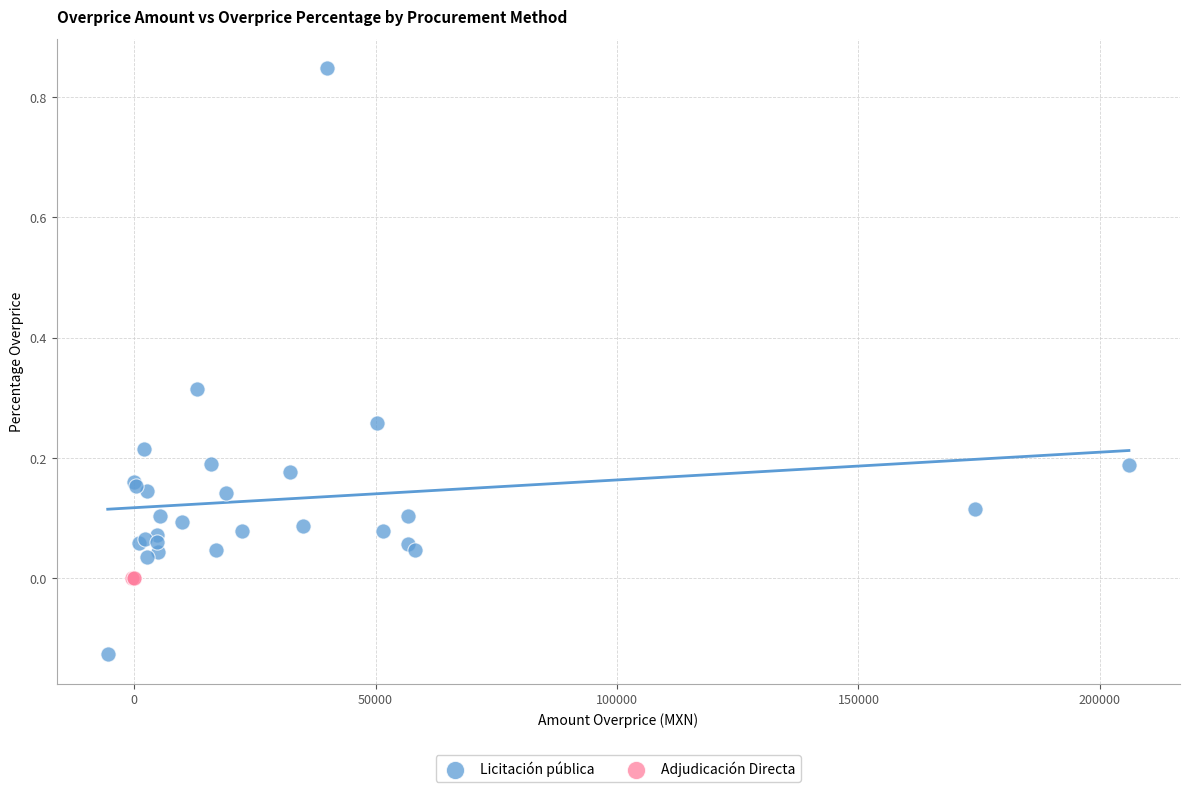

Which series reaches the minimum Y coordinate?

Licitación pública